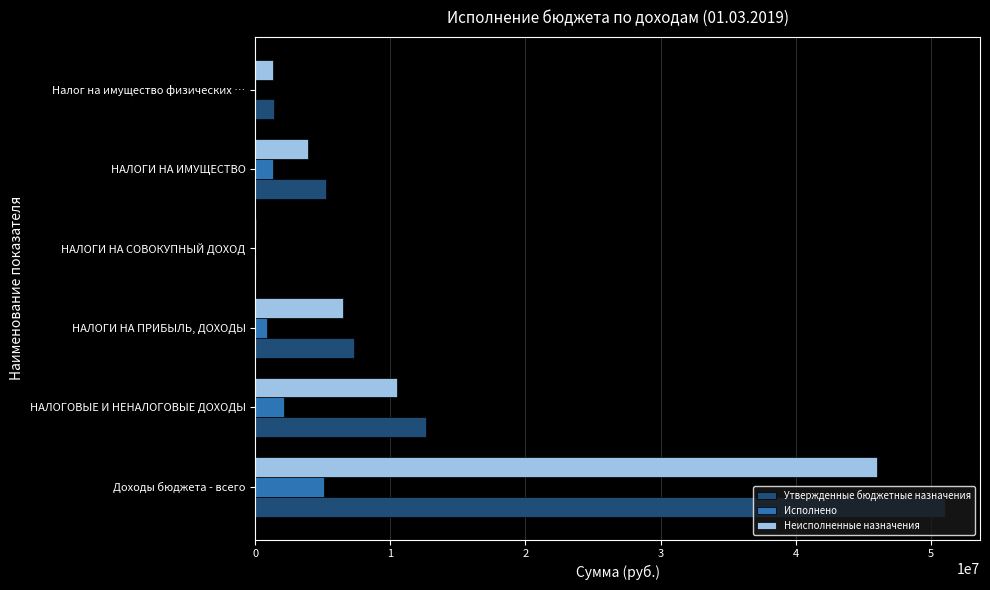

At which category is the sum across all series the highest?

Доходы бюджета - всего